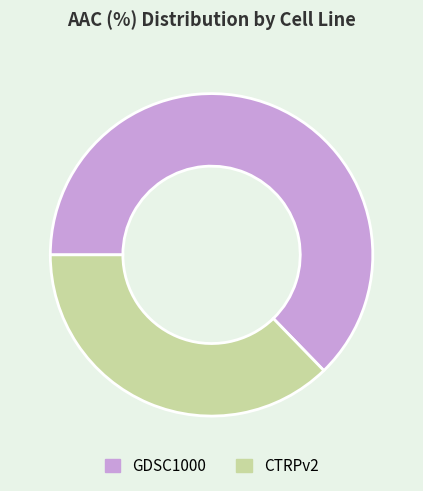

How many slices are in this pie chart?

2